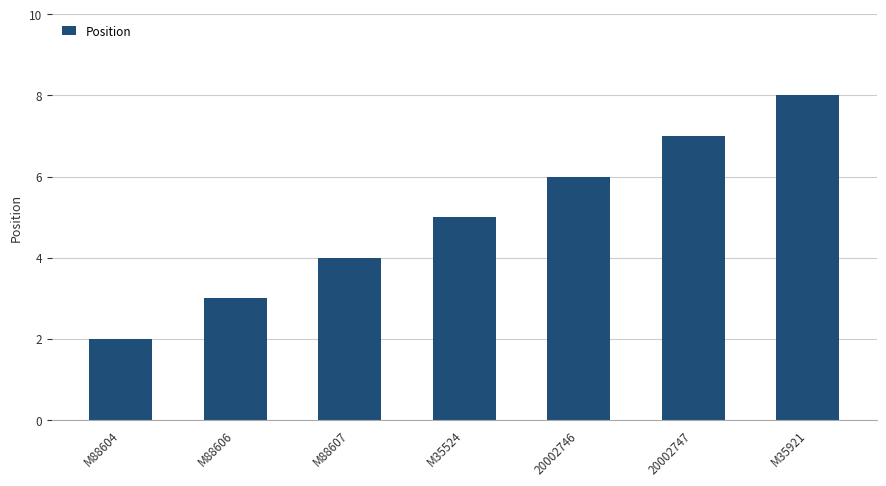

What is the value of the 7th bar from the left?

8